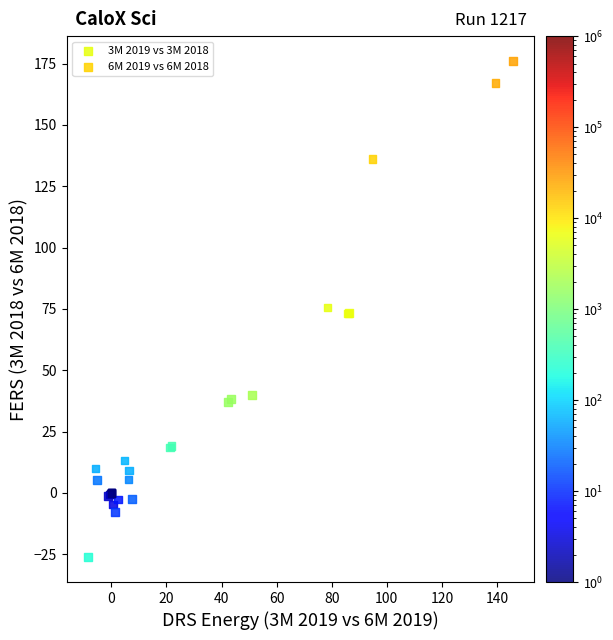

Which series reaches the maximum Y coordinate?

6M 2019 vs 6M 2018